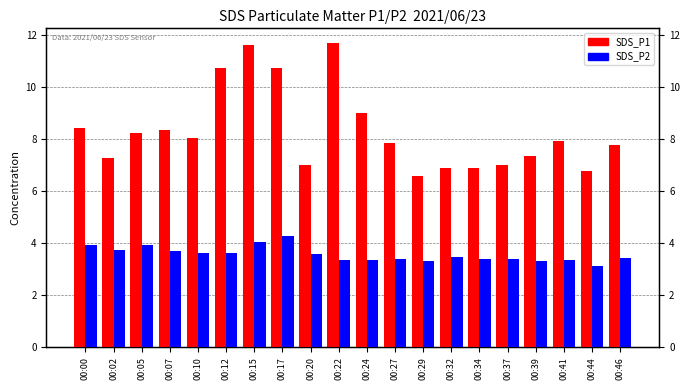

Rank the series at 00:29 from lowest to highest value.

SDS_P2, SDS_P1